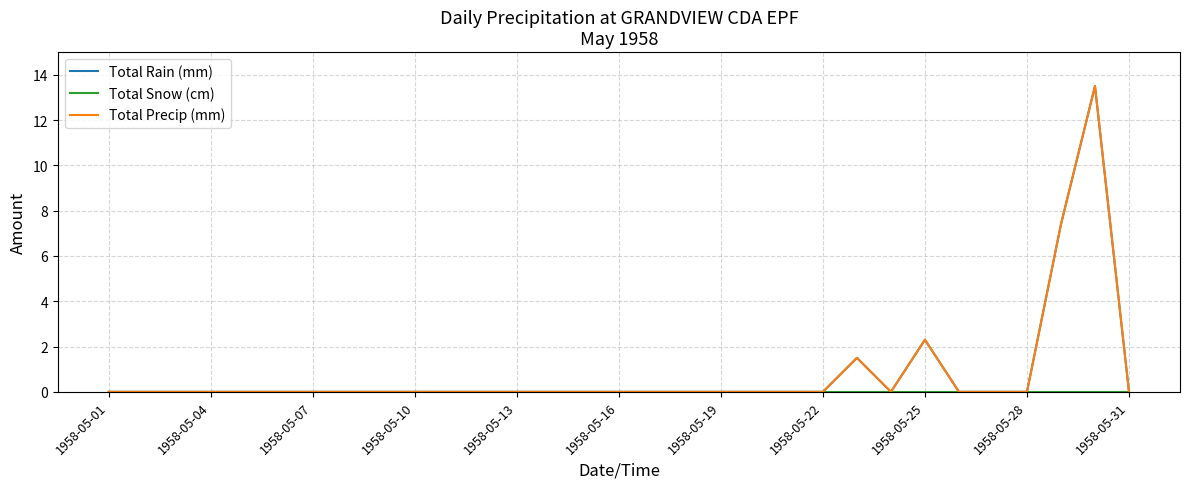

Does the chart have visible grid lines?

Yes